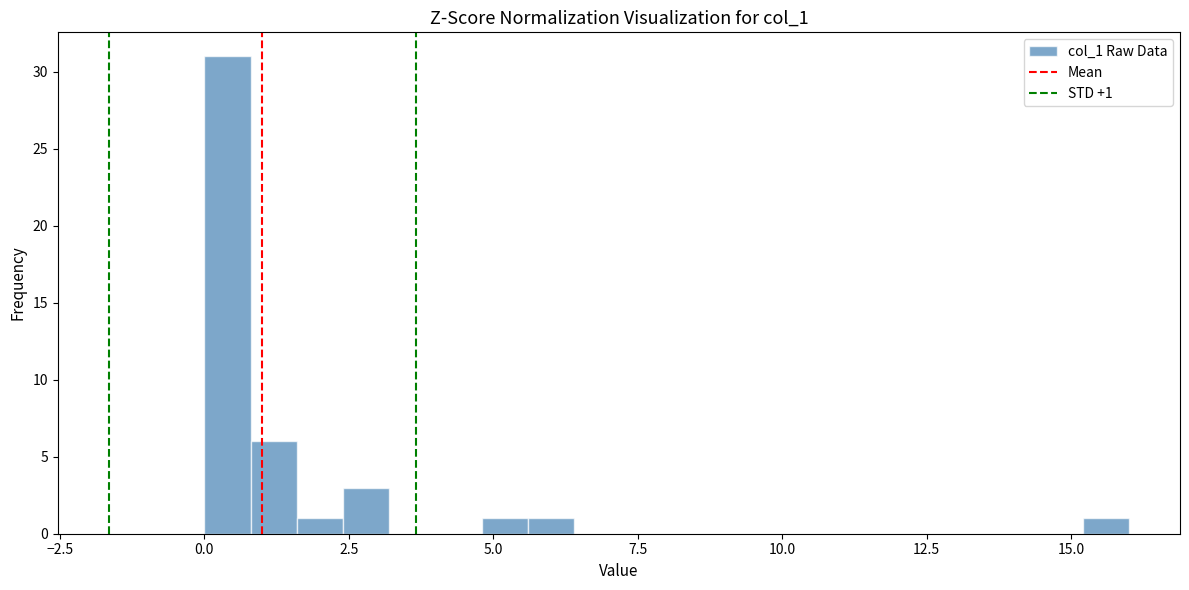

Around what value on the x-axis is the tallest bar? Give the approximate position of its centre, as read against the axis.

0.5